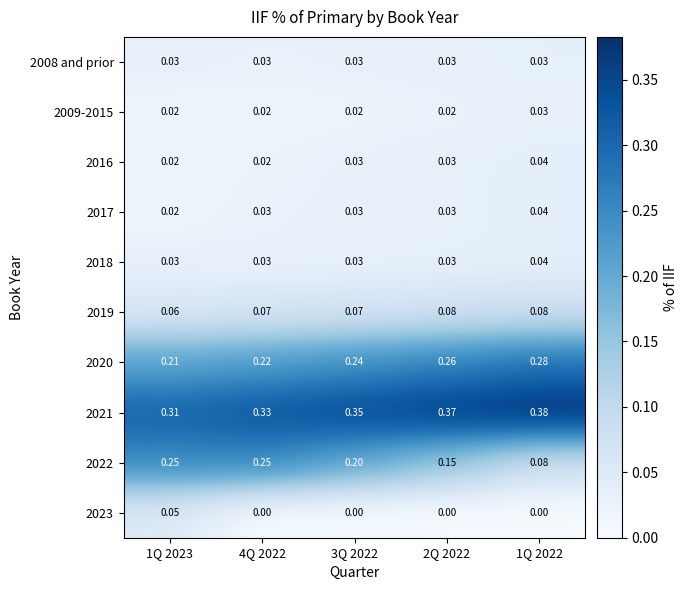

Which label corresponds to the largest value in the chart?

1Q 2022